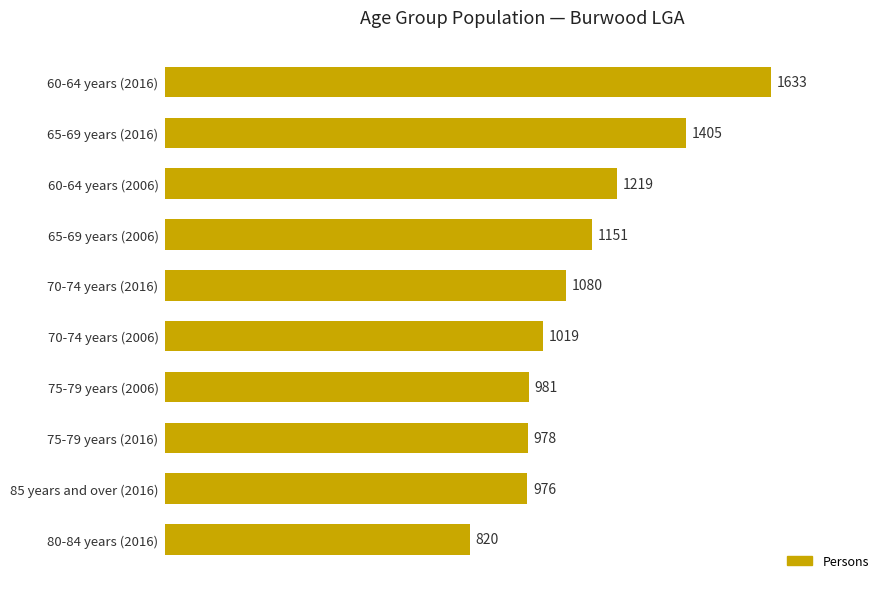

Is it true that the value at 75-79 years (2016) is 978?

True